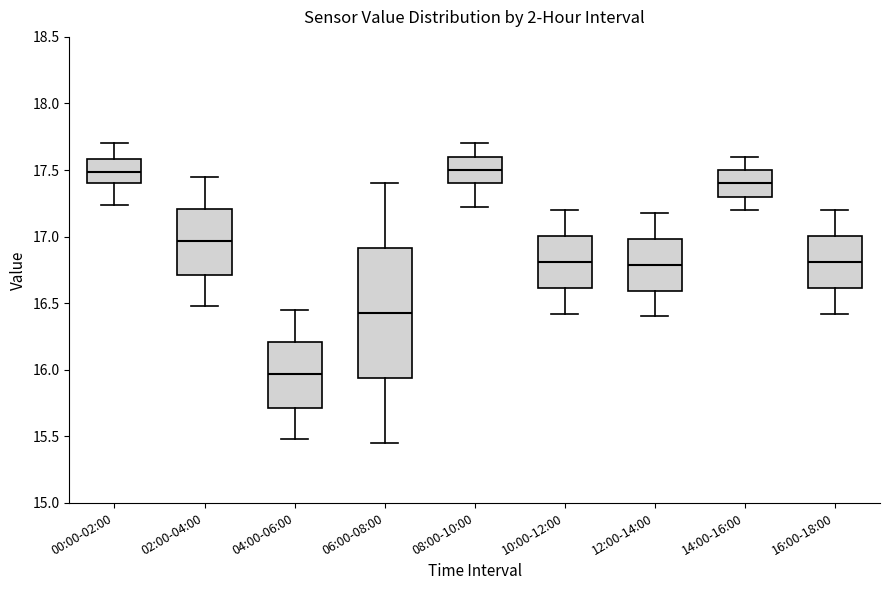

Reading left to right, read every box against the y-axis: the position of its median line, the range the box covers, and the ends of its whiskers. The values are not printed on the chart, so give them approximately, as read against the axis.

00:00-02:00: median 17.50, box 17.40 to 17.60, whiskers 17.25 to 17.70
02:00-04:00: median 16.95, box 16.70 to 17.20, whiskers 16.50 to 17.45
04:00-06:00: median 15.95, box 15.70 to 16.20, whiskers 15.50 to 16.45
06:00-08:00: median 16.45, box 15.95 to 16.90, whiskers 15.45 to 17.40
08:00-10:00: median 17.50, box 17.40 to 17.60, whiskers 17.20 to 17.70
10:00-12:00: median 16.80, box 16.60 to 17.00, whiskers 16.40 to 17.20
12:00-14:00: median 16.80, box 16.60 to 17.00, whiskers 16.40 to 17.20
14:00-16:00: median 17.40, box 17.30 to 17.50, whiskers 17.20 to 17.60
16:00-18:00: median 16.80, box 16.60 to 17.00, whiskers 16.40 to 17.20